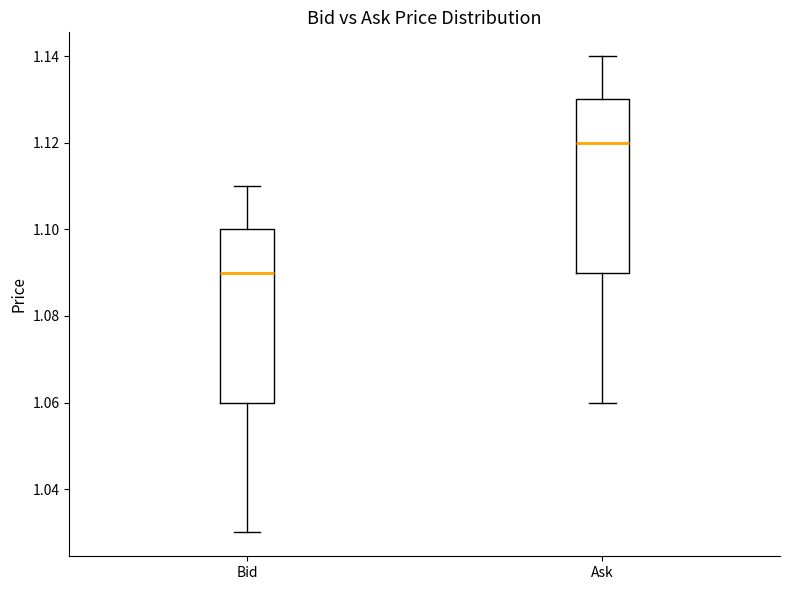

Which box has the lowest median line?

Bid